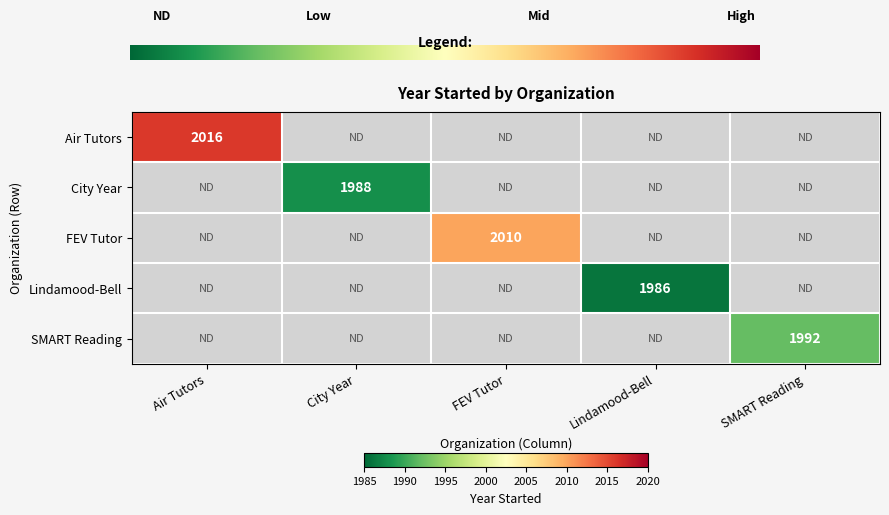

Rank the series by their maximum value, from lowest to highest.

Lindamood-Bell, City Year, SMART Reading, FEV Tutor, Air Tutors